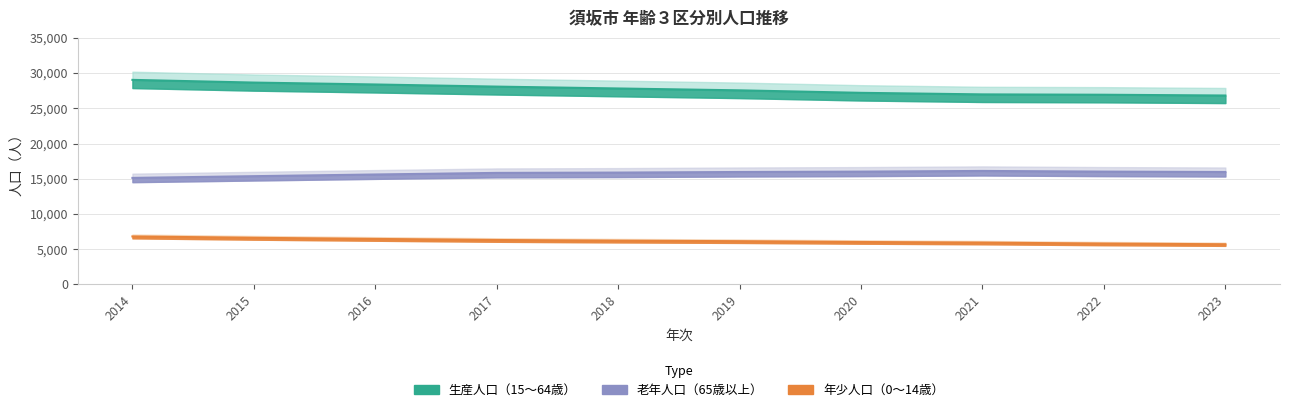

What is the difference between the highest and lowest values at 2018?

21602